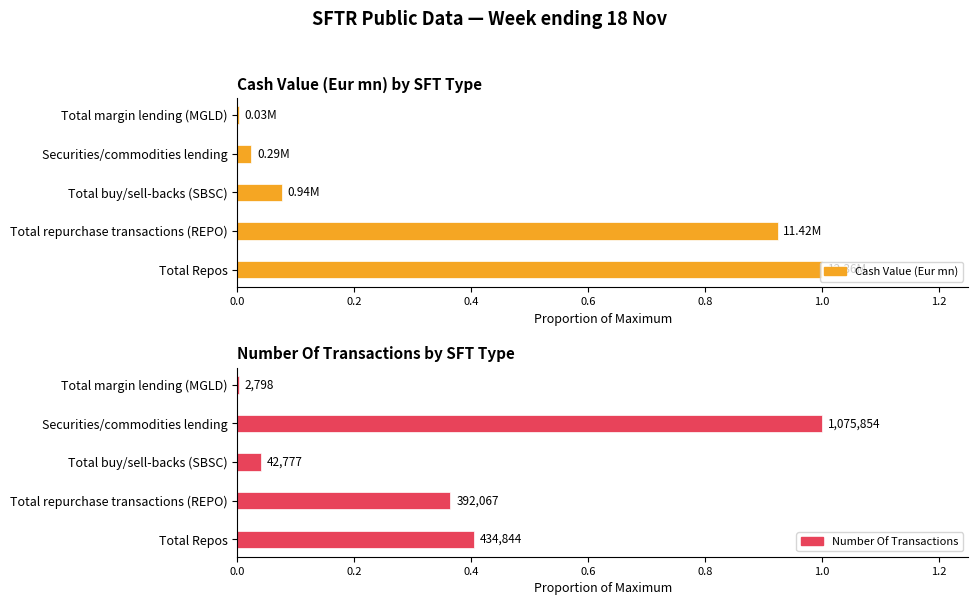

The Cash Value (Eur mn) series shows 0.0 at Total margin lending (MGLD). True or false?

False